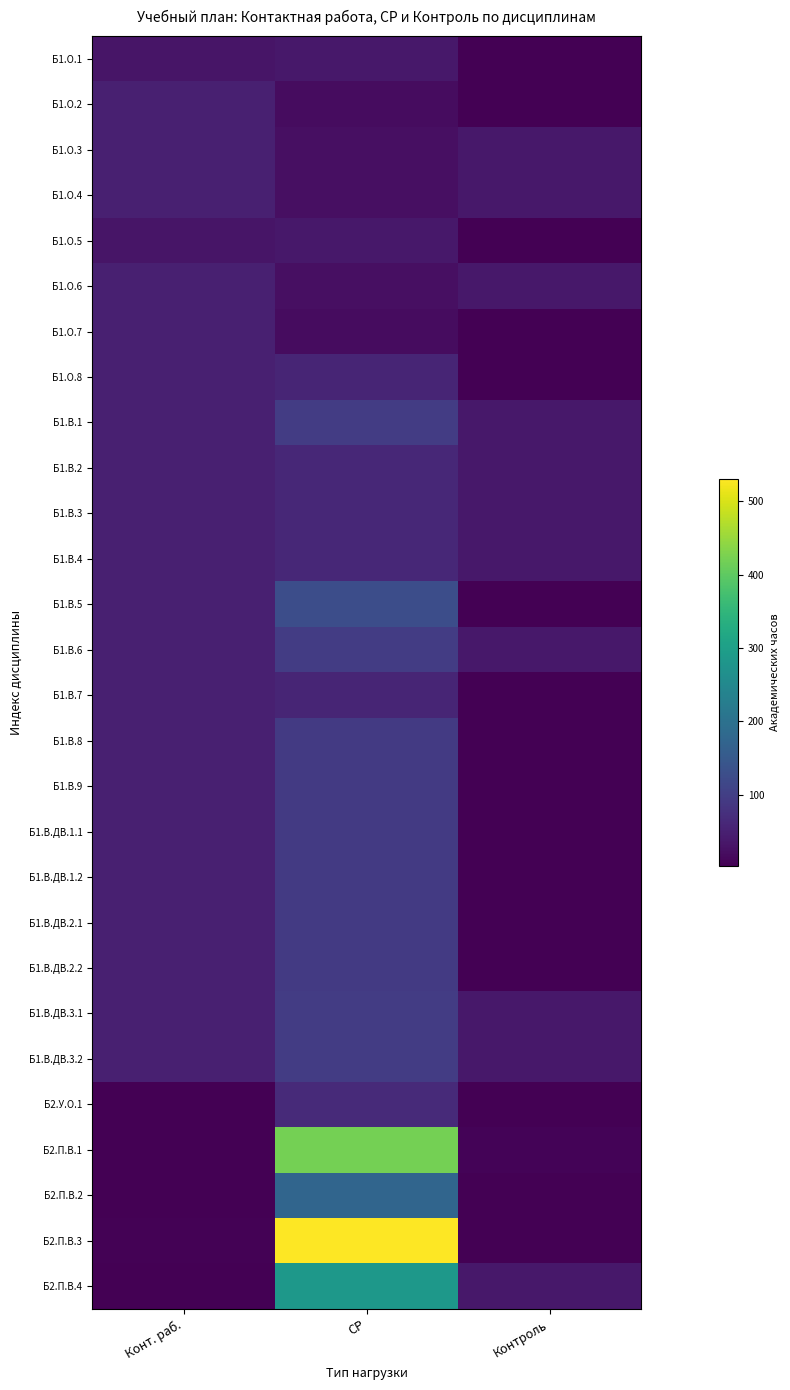

Which label corresponds to the smallest value in the chart?

Конт. раб.